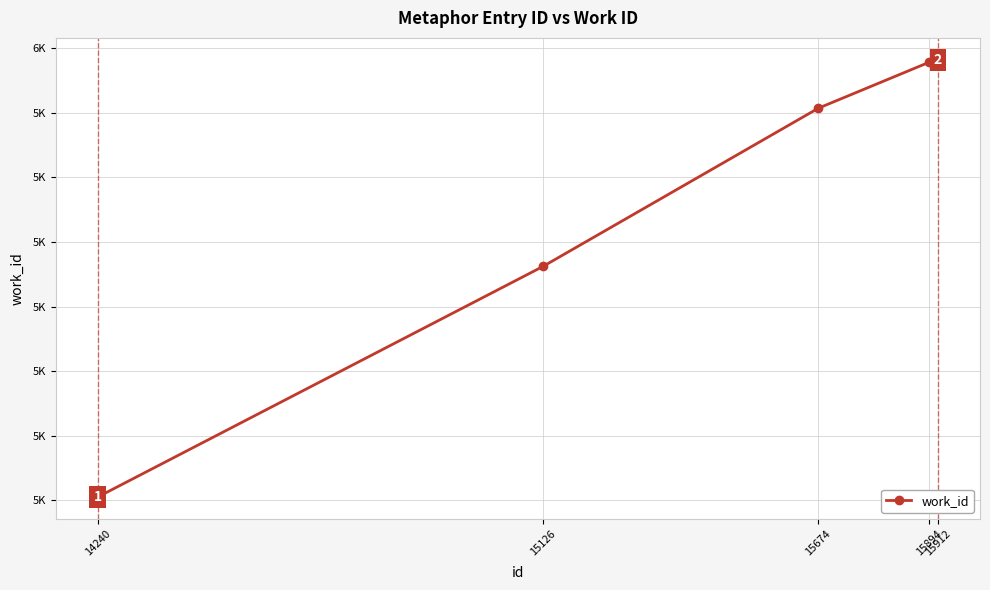

Is this an area chart (filled region under the line)?

No